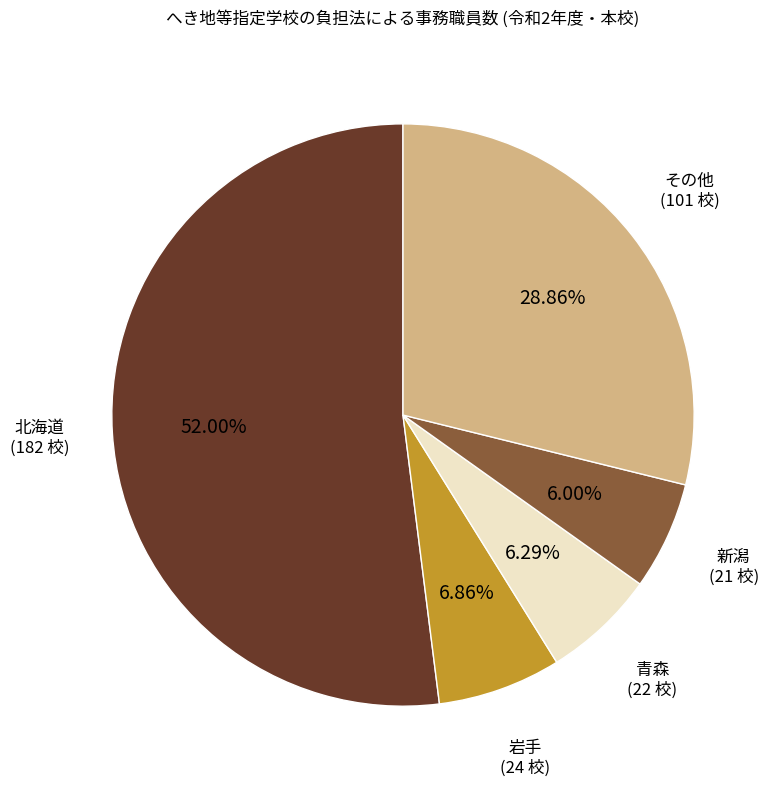

Does 新潟 represent more than half of the total?

No